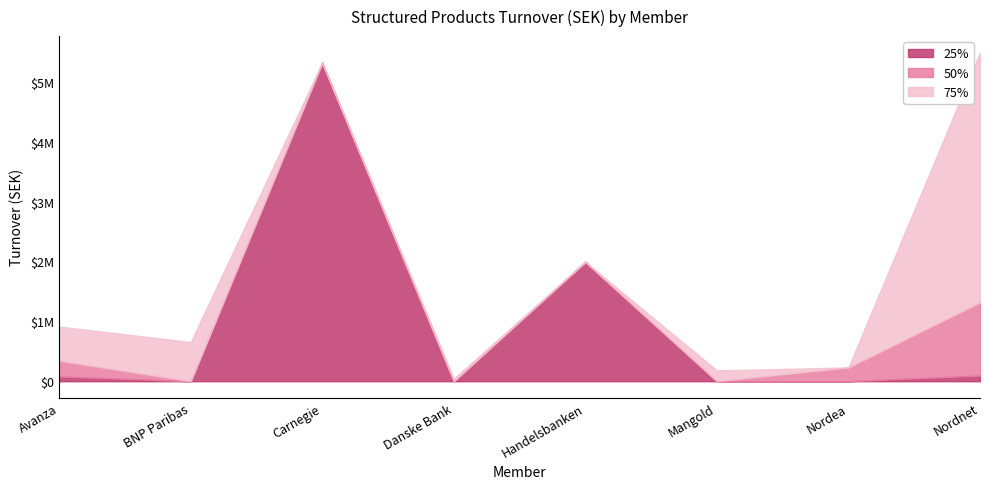

What is the spread (max minus min) of values at BNP Paribas?

653694